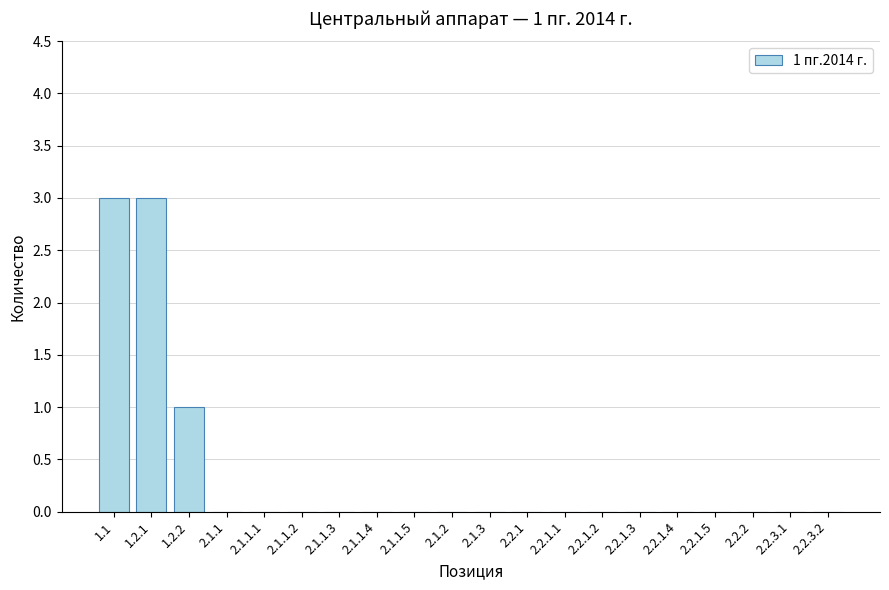

Reading right to left, transcribe all the data shown in this chart.

2.2.3.2=0	2.2.3.1=0	2.2.2=0	2.2.1.5=0	2.2.1.4=0	2.2.1.3=0	2.2.1.2=0	2.2.1.1=0	2.2.1=0	2.1.3=0	2.1.2=0	2.1.1.5=0	2.1.1.4=0	2.1.1.3=0	2.1.1.2=0	2.1.1.1=0	2.1.1=0	1.2.2=1	1.2.1=3	1.1=3